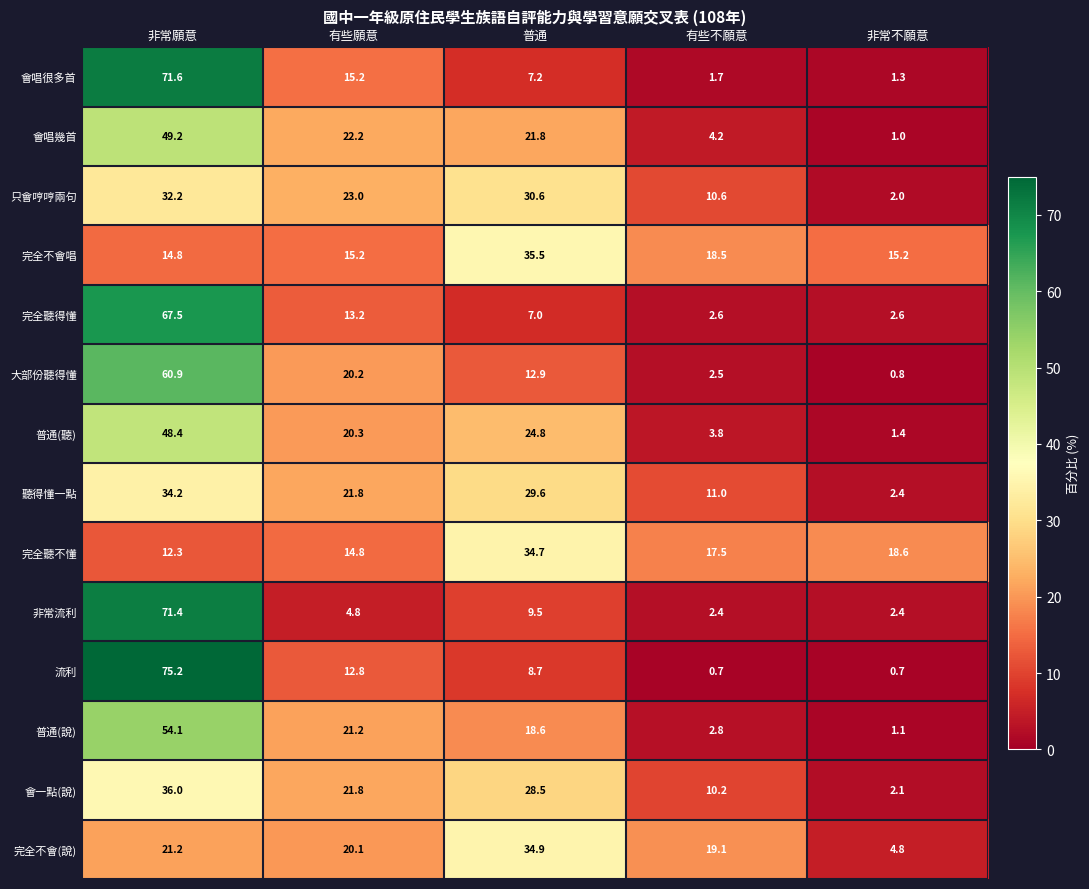

What is the difference between the highest and lowest values at 有些願意?

18.2